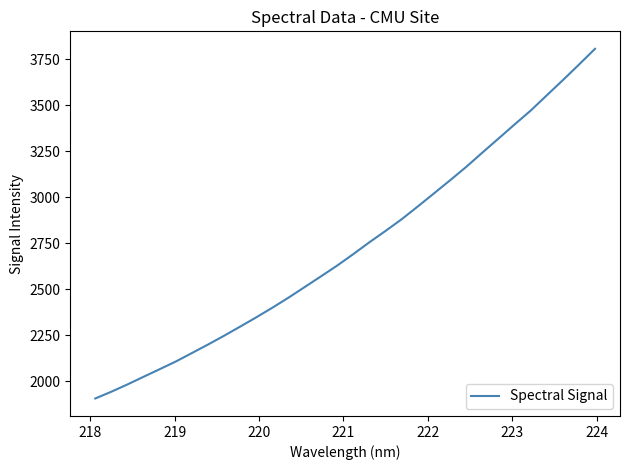

What is the greatest value displayed?

3807.2